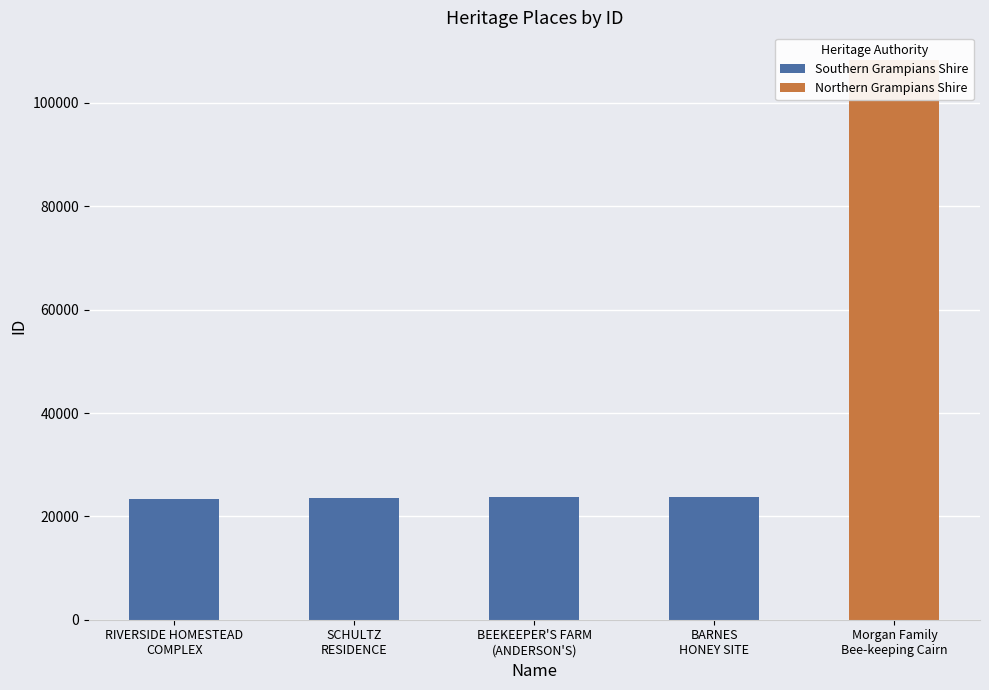

Which has a higher value, SCHULTZ
RESIDENCE or BEEKEEPER'S FARM
(ANDERSON'S)?

BEEKEEPER'S FARM
(ANDERSON'S)